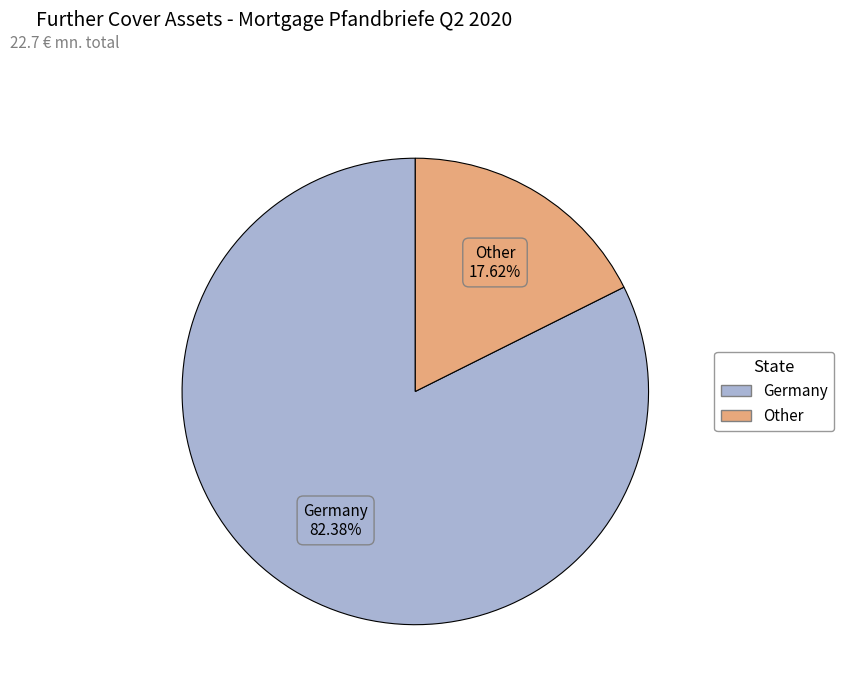

How many slices are in this pie chart?

2